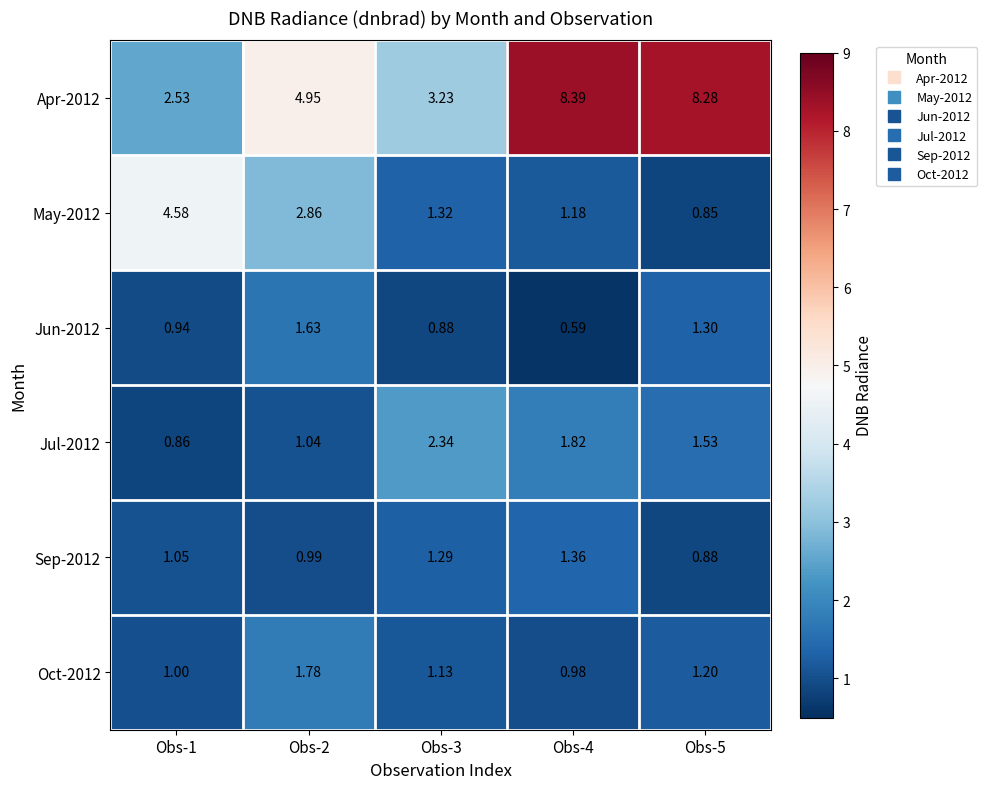

Is the value of Sep-2012 at Obs-2 greater than the value of Oct-2012 at Obs-3?

No